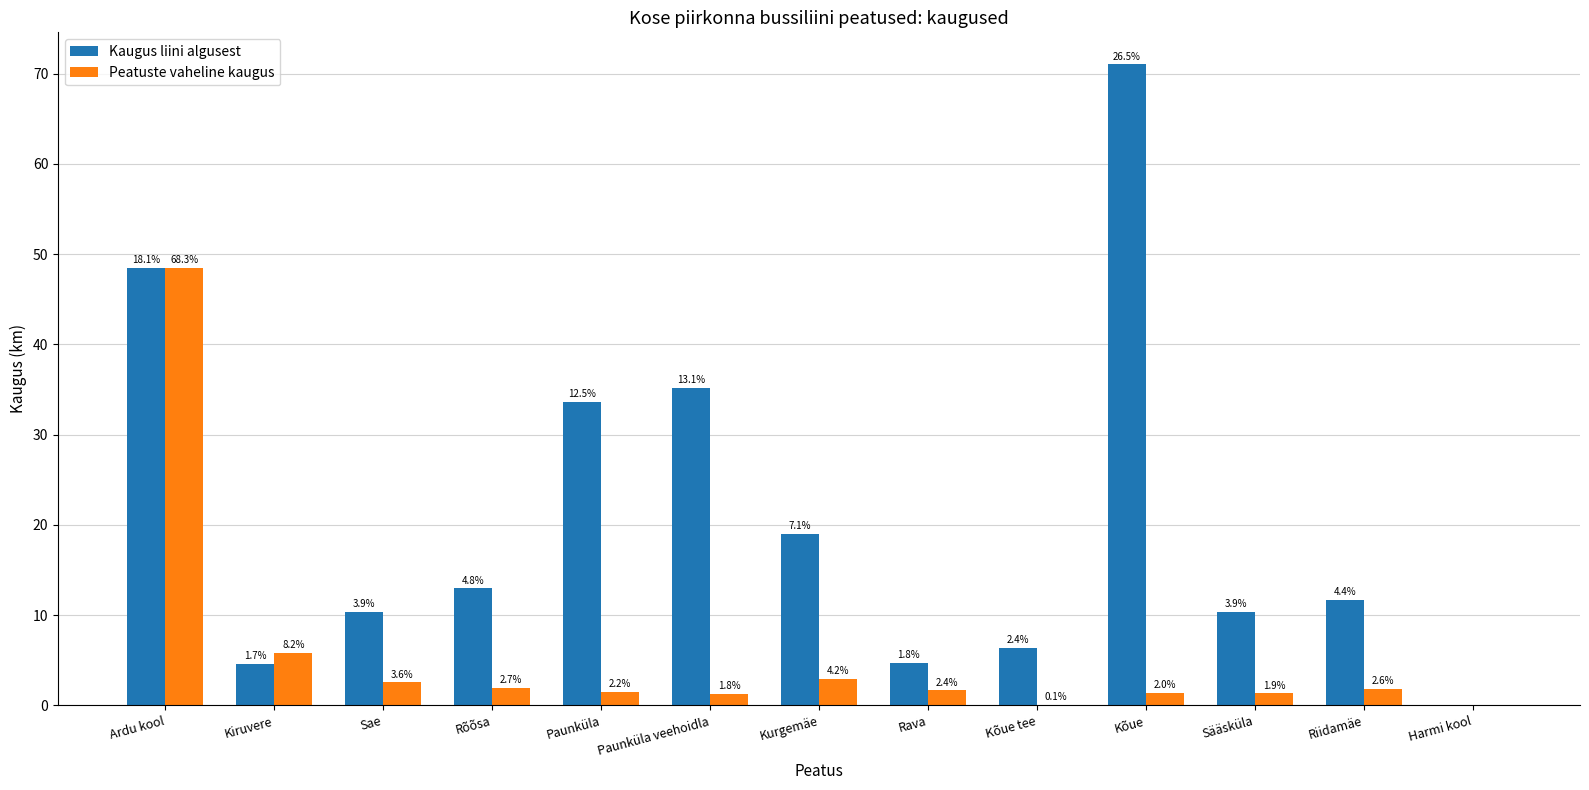

Reading right to left, transcribe all the data shown in this chart.

Kaugus liini algusest: 0.0	11.7	10.3	71.0	6.4	4.7	19.0	35.2	33.7	13.0	10.4	4.6	48.5
Peatuste vaheline kaugus: 0.0	1.8	1.4	1.4	0.1	1.7	3.0	1.3	1.5	1.9	2.6	5.8	48.5